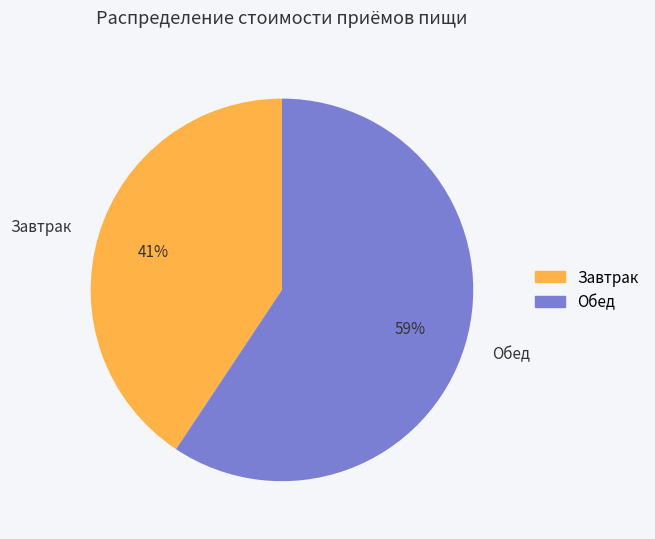

Which slice is the largest?

Обед